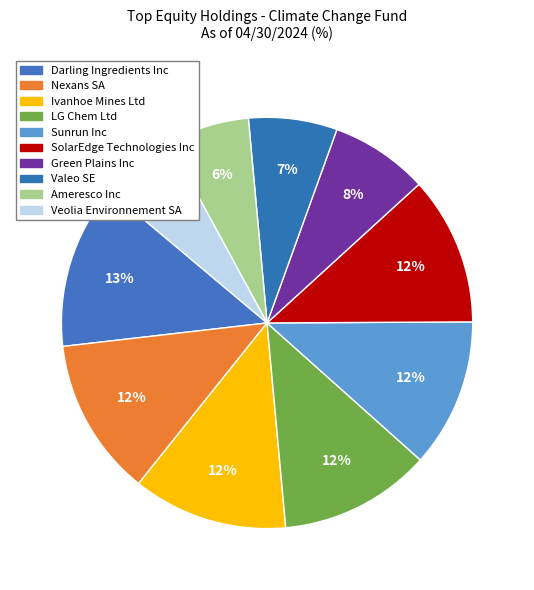

Count the number of slices in the pie.

10